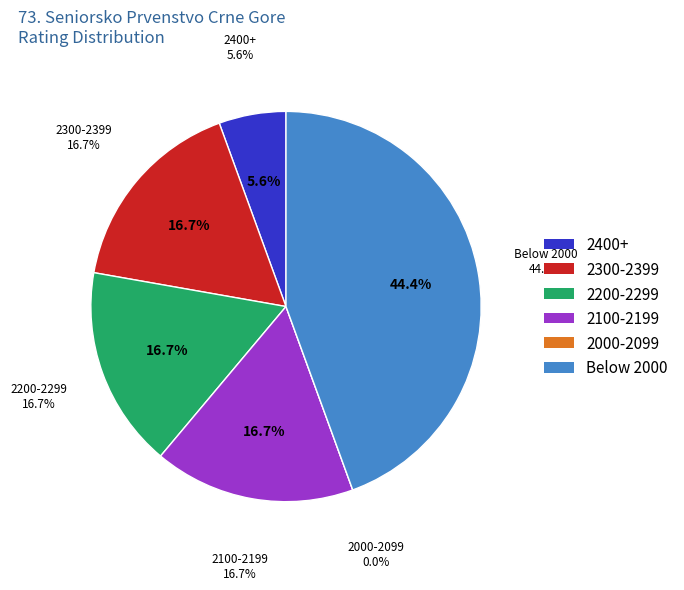

True or false: Djukic Nikola accounts for 19% of the total.

False